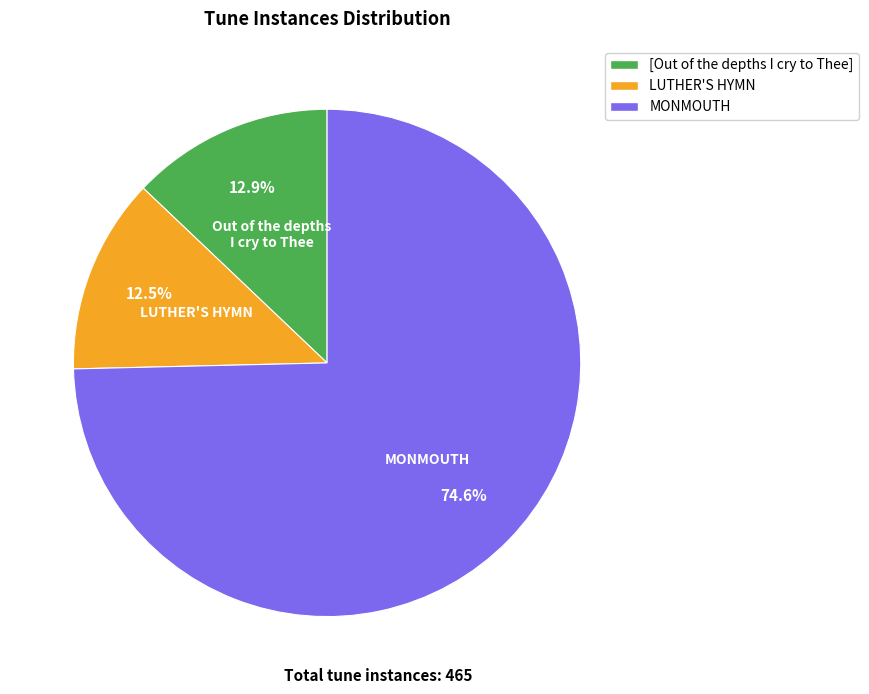

True or false: [Out of the depths I cry to Thee] accounts for 4% of the total.

False